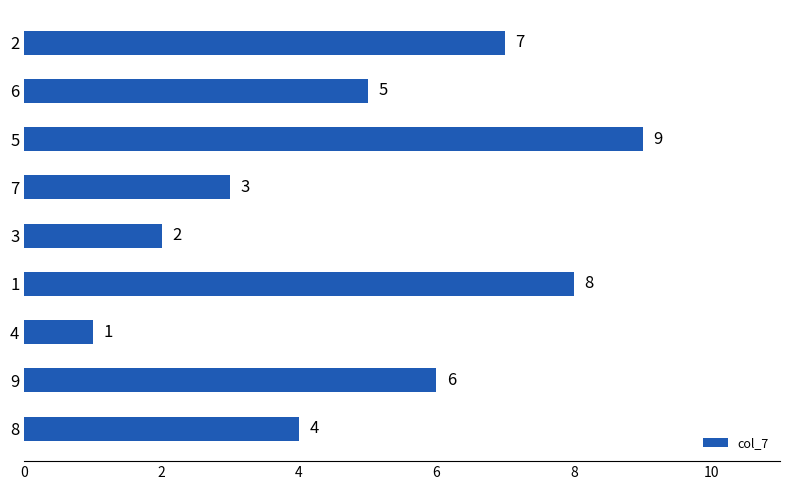

Approximately how many times larger is the value at 1 compared to 6?

1.6